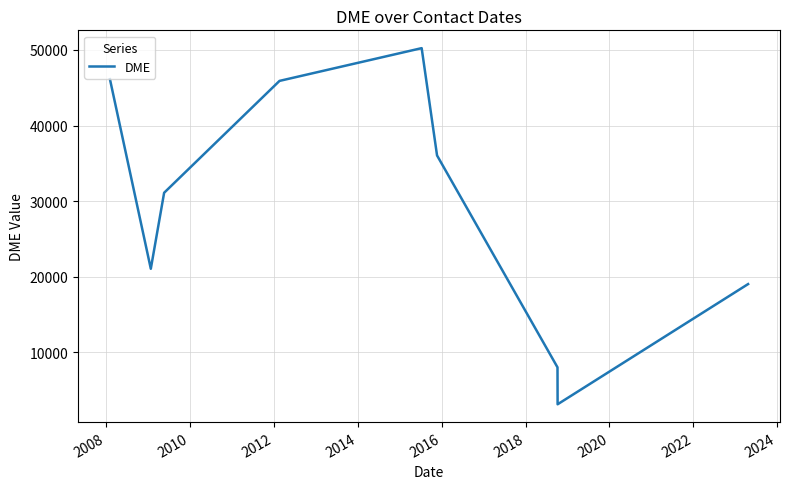

What is the difference between the maximum and minimum values?

47096